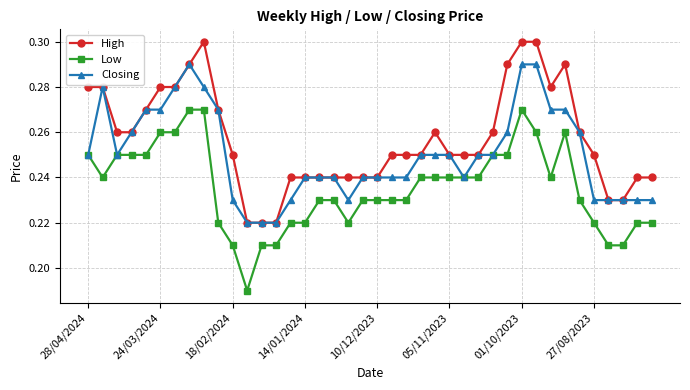

True or false: Low and High cross at least once.

False